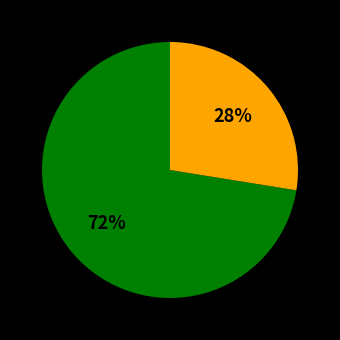

Is there a majority slice in this chart?

Yes